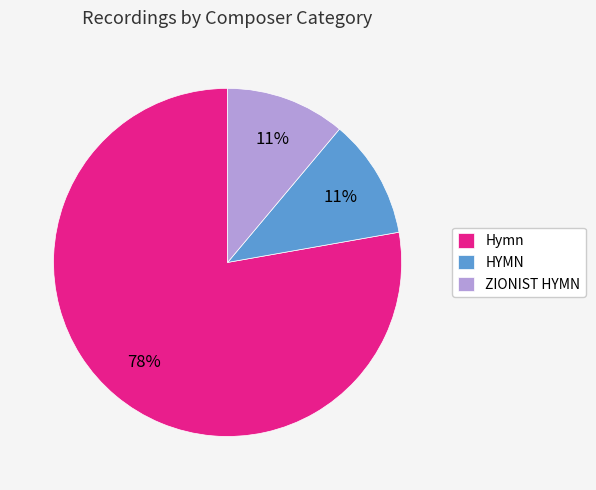

Does any single category account for the majority?

Yes